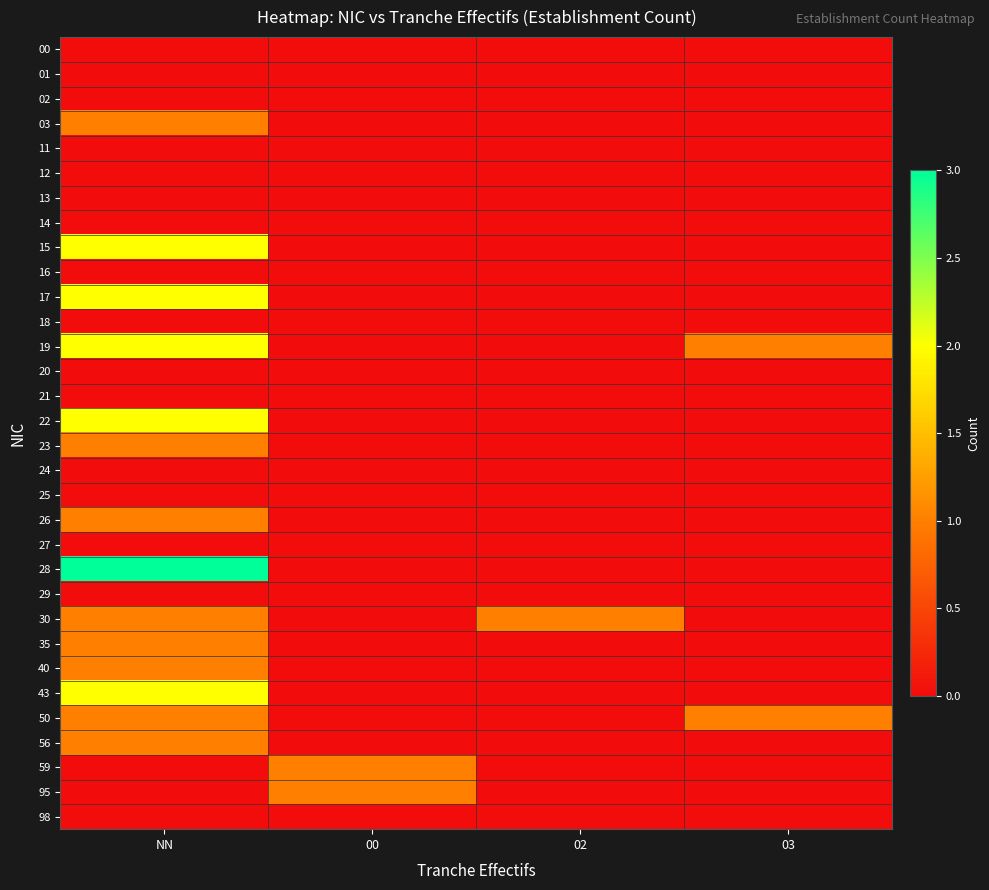

Which label corresponds to the largest value in the chart?

NN